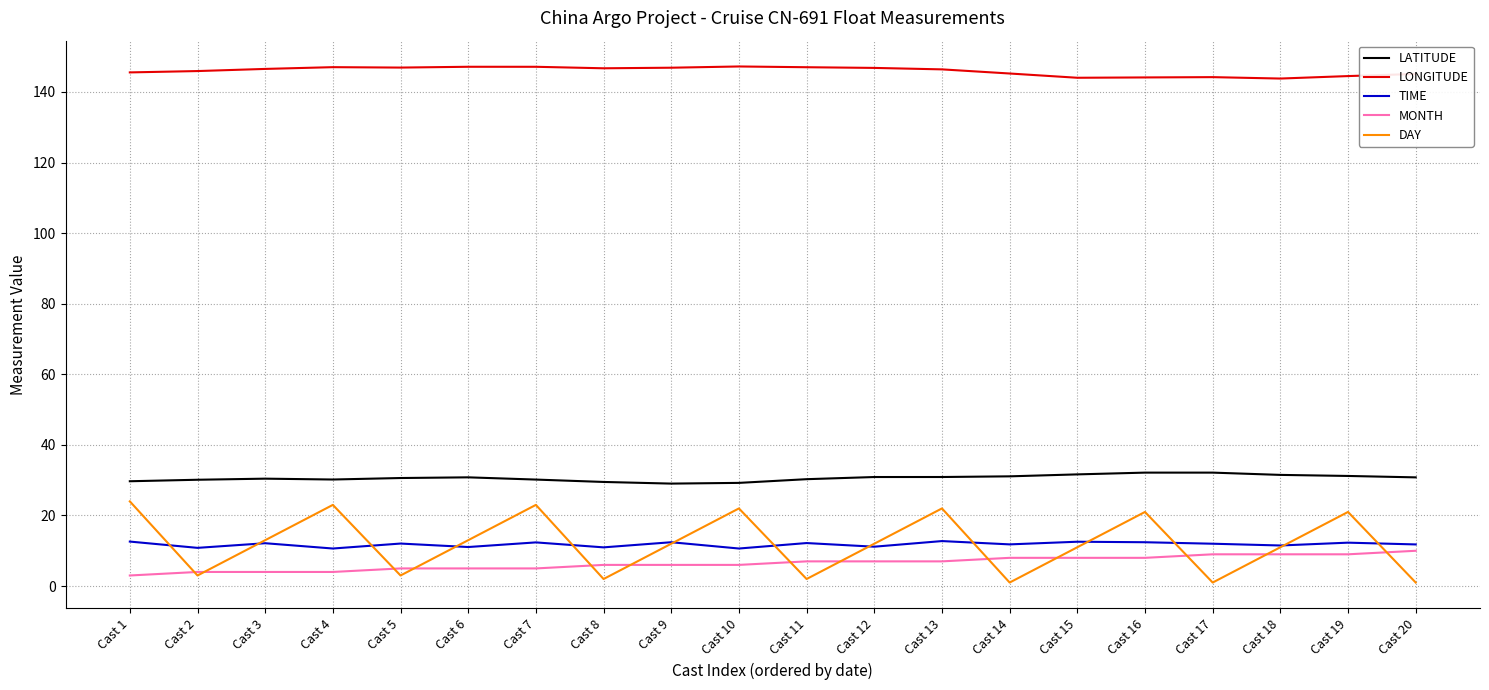

What is the maximum value shown in the chart?

147.2